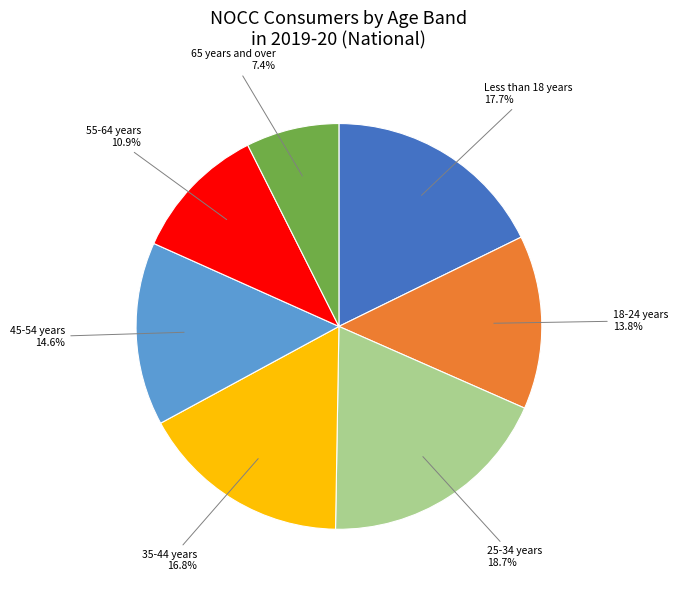

Is there any slice that represents more than half of the pie?

No